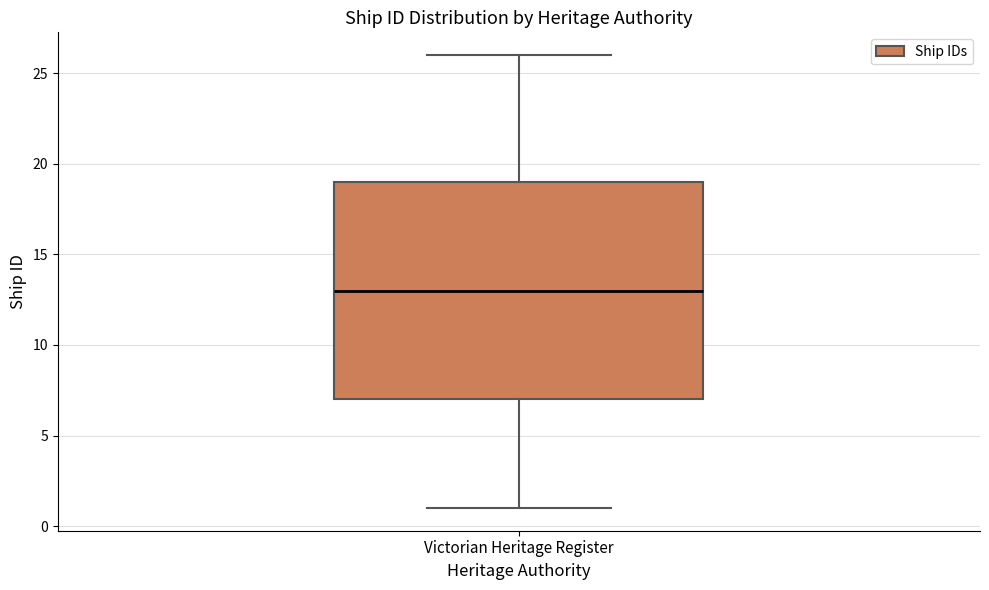

Transcribe this box plot: give where the median line is, the range the box spans, and where the two whiskers end, as read against the y-axis. The values are not printed on the chart, so give them approximately, as read against the axis.

median 13, box 7 to 19, whiskers 1 to 26